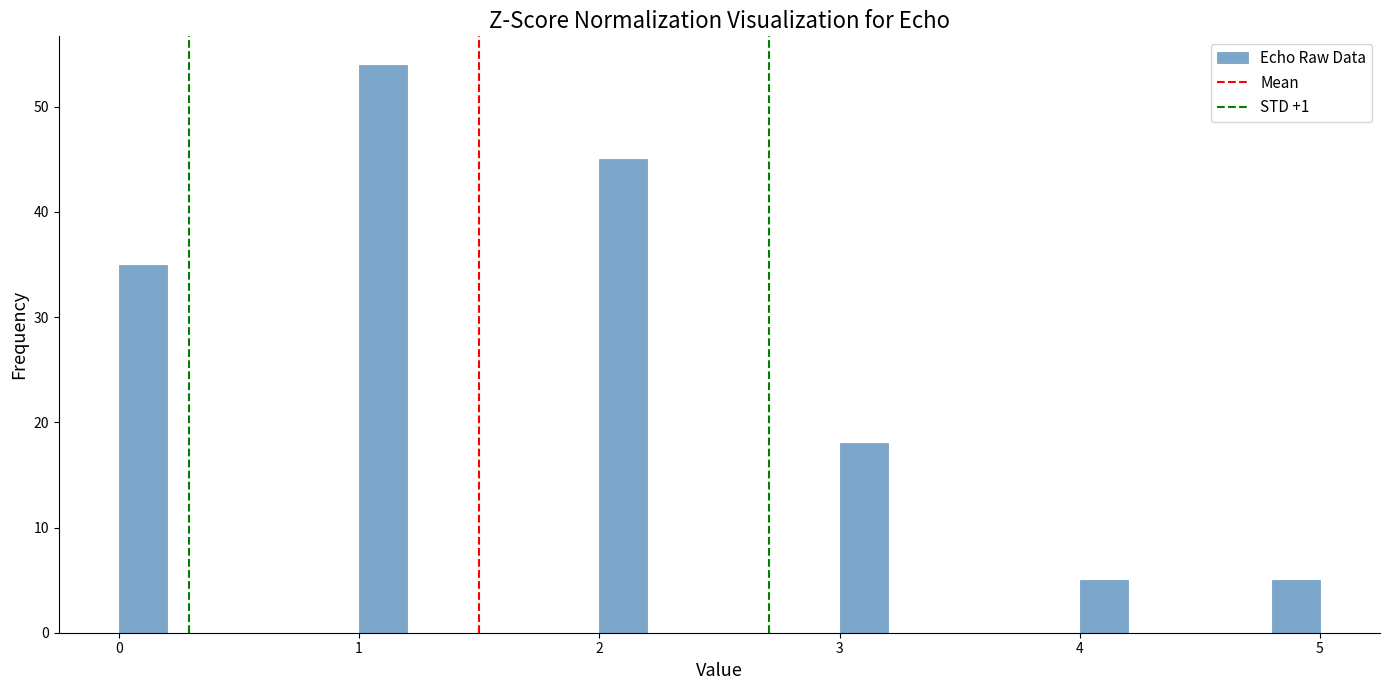

Read against the x-axis, roughly where is the centre of the tallest bar?

1.1